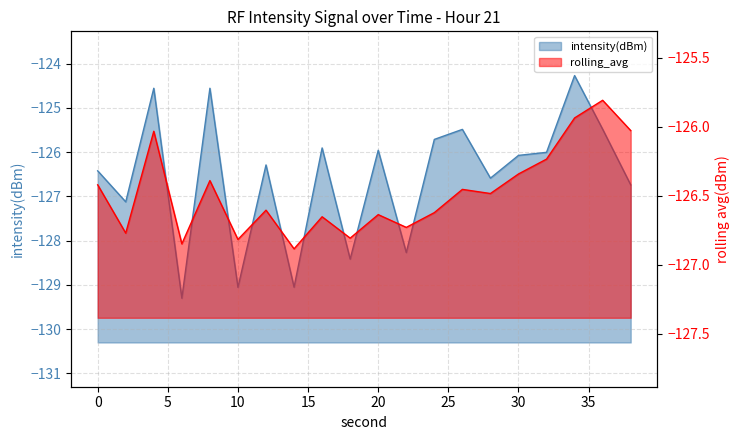

Rank the series at 26 from highest to lowest value.

intensity(dBm), rolling_avg